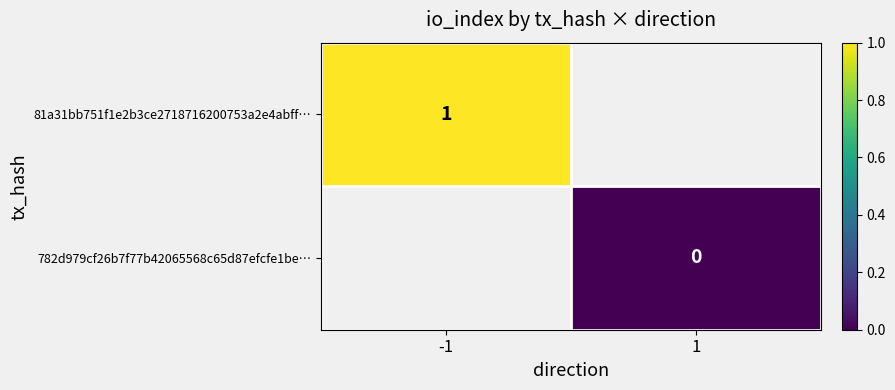

The value of 81a31bb751f1e2b3ce2718716200753a2e4abff… at -1 is 0. True or false?

False